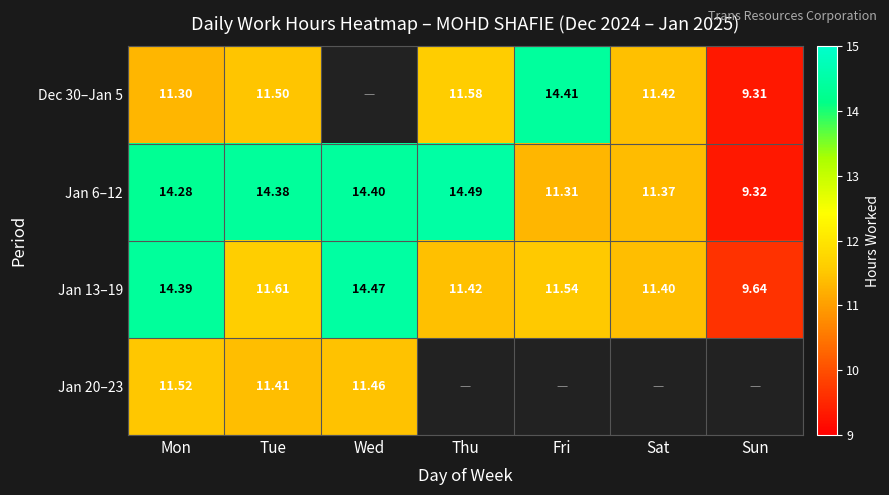

How many data points does each series have?

7